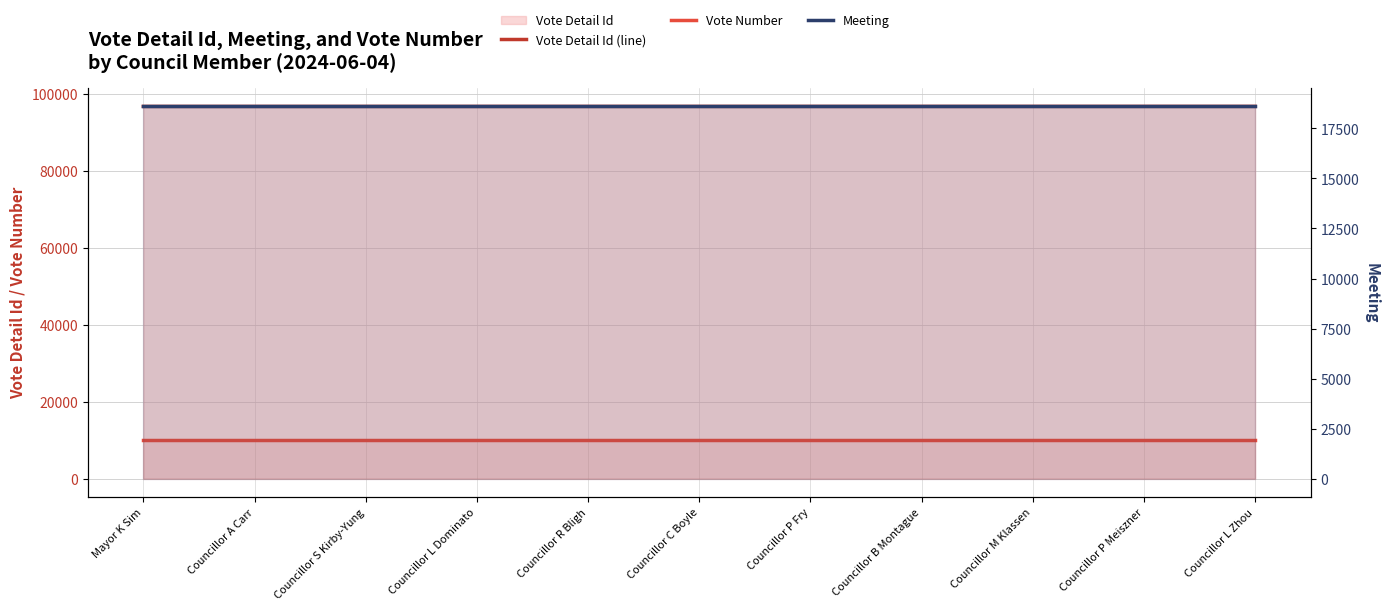

At which category does the chart reach its peak across all series?

Councillor L Zhou